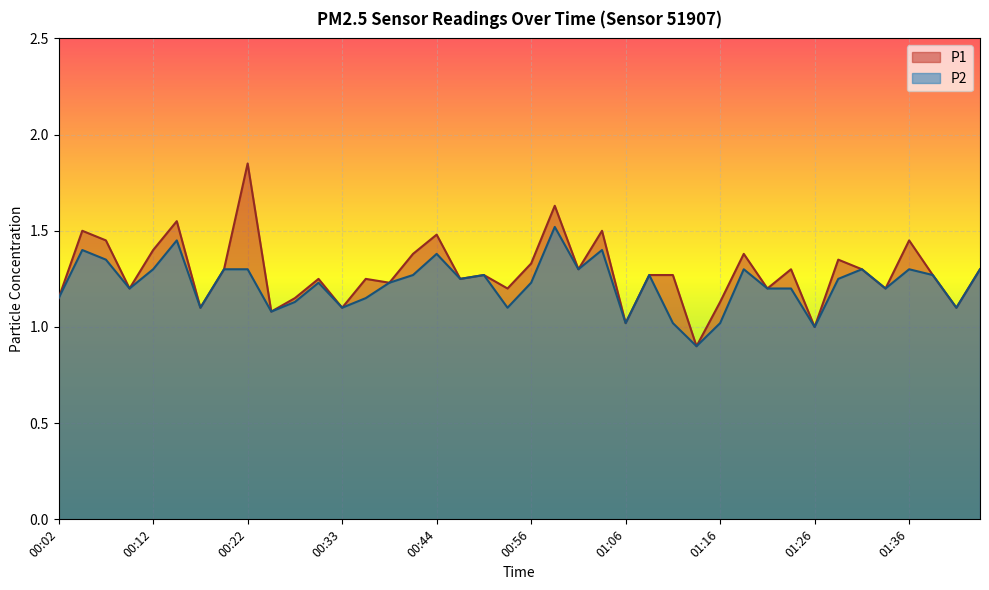

What position from the left is 00:17?

7